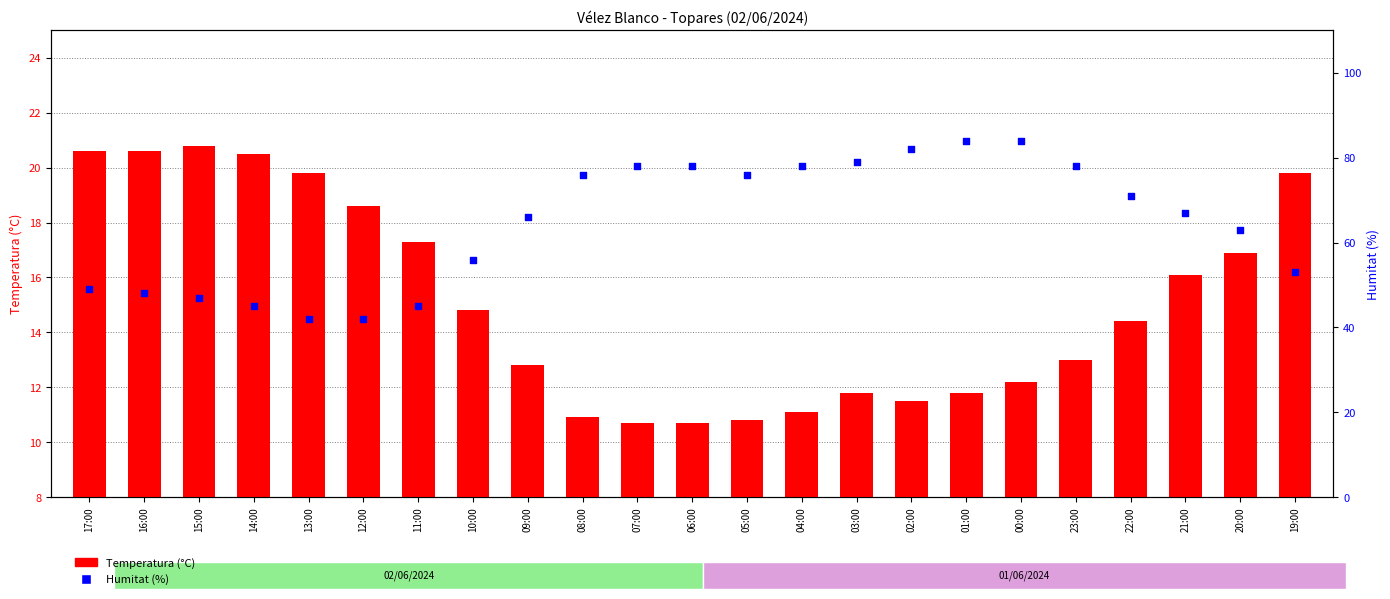

At which category is the sum across all series the highest?

00:00